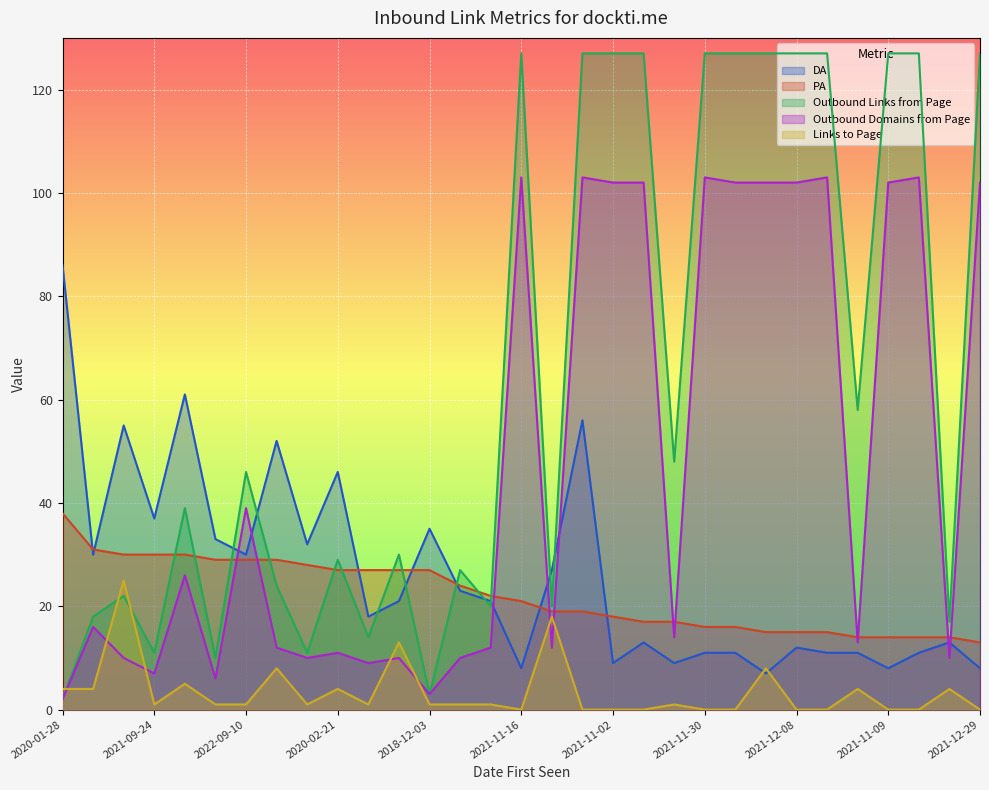

What is the value of the Outbound Links from Page point at the 8th from the left?

24